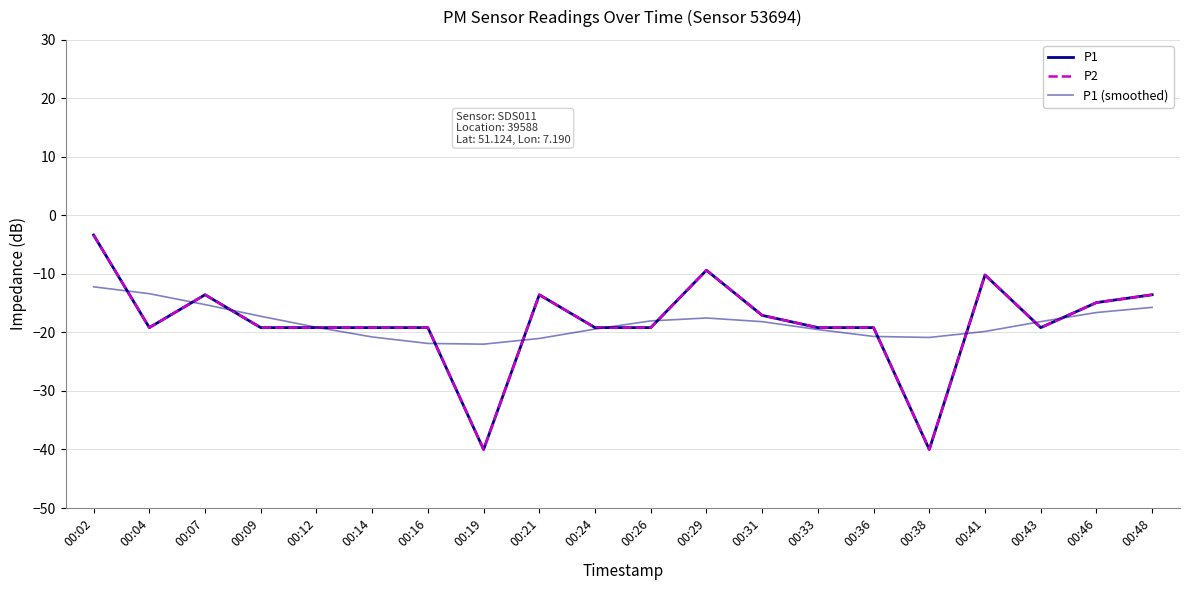

Does the chart display data point markers on the line(s)?

No